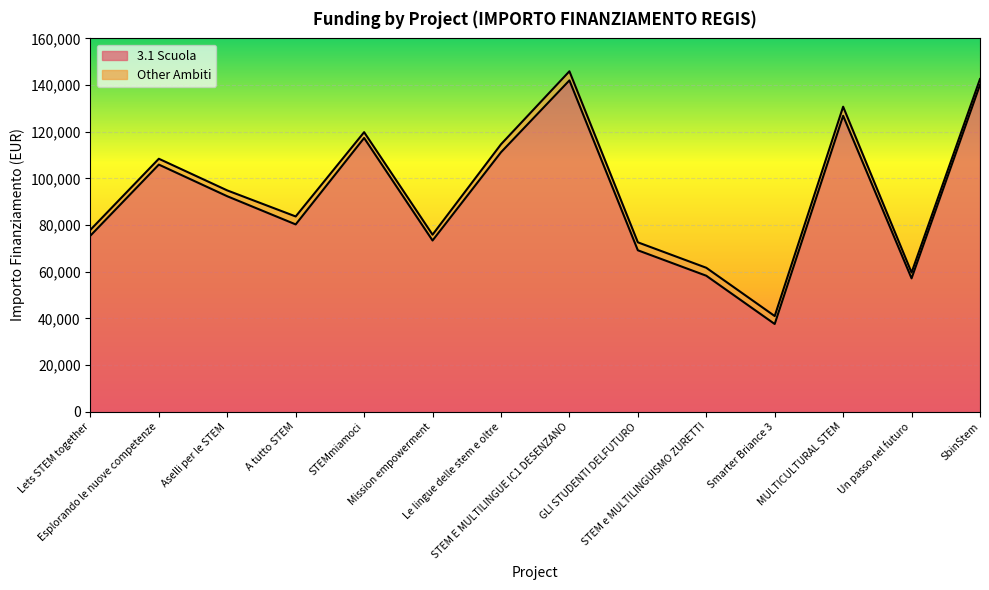

Count the number of categories in the chart.

14